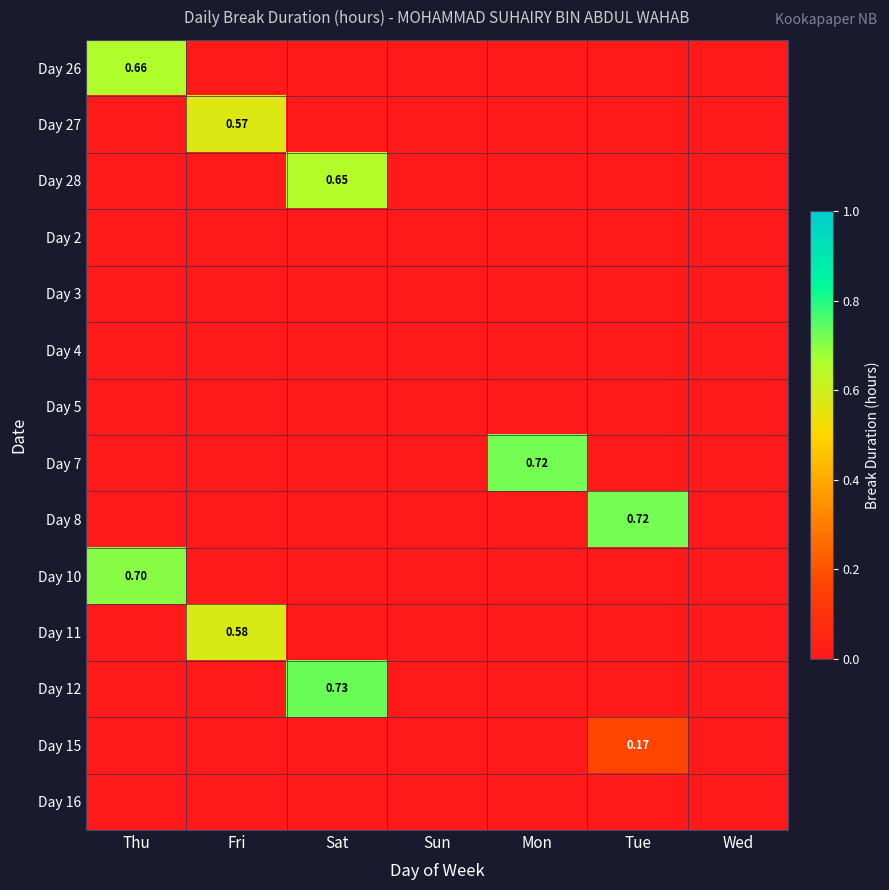

At which label does Day 5 reach its minimum?

Thu